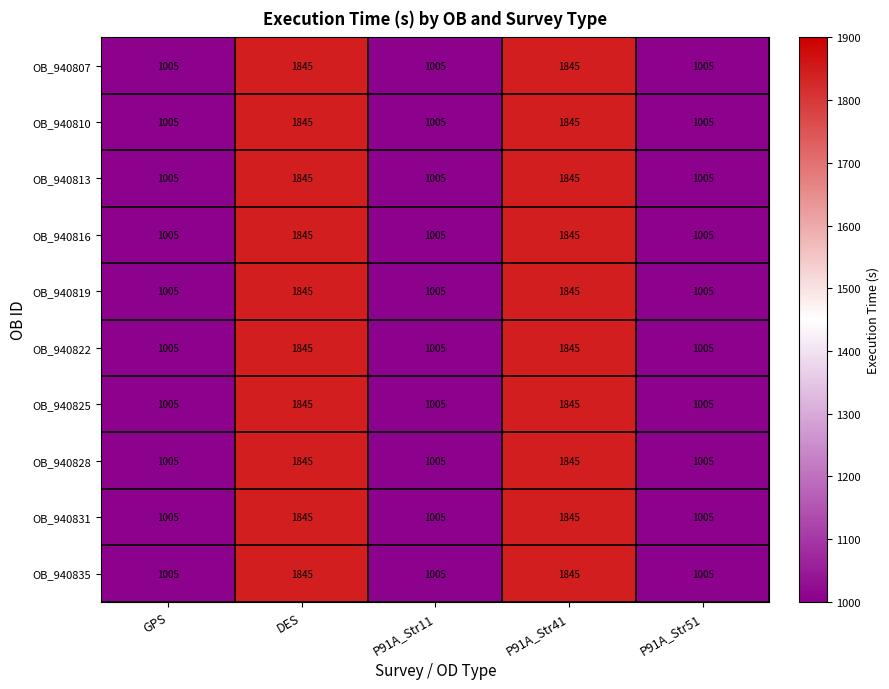

What is the sum of the OB_940828 values at P91A_Str11 and GPS?

2010